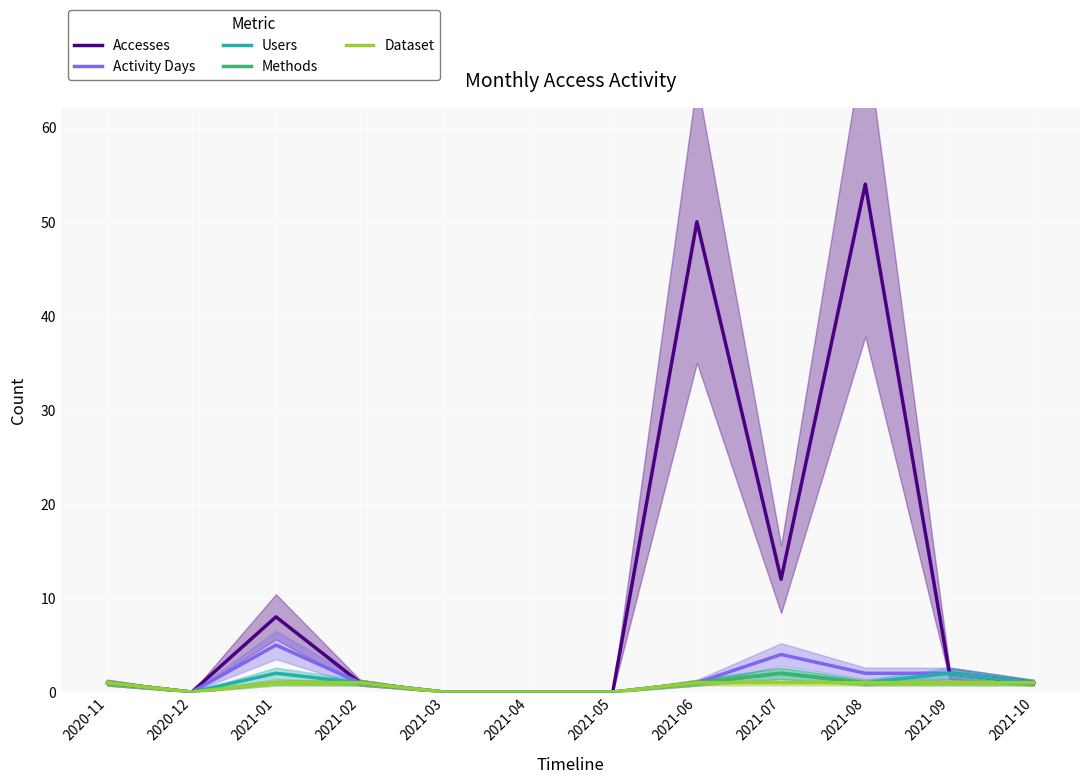

True or false: Users and Methods cross at least once.

False